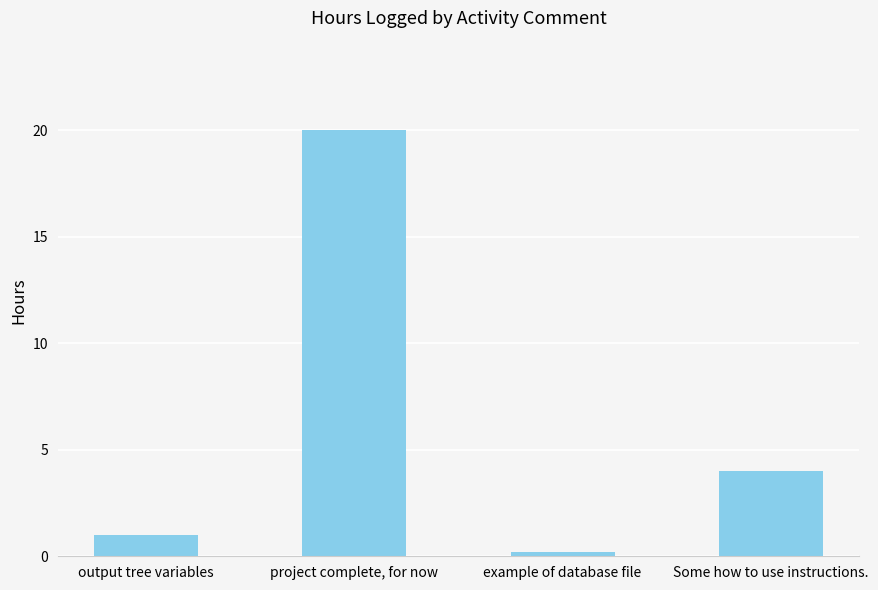

What is the label of the 3rd bar from the right?

project complete, for now